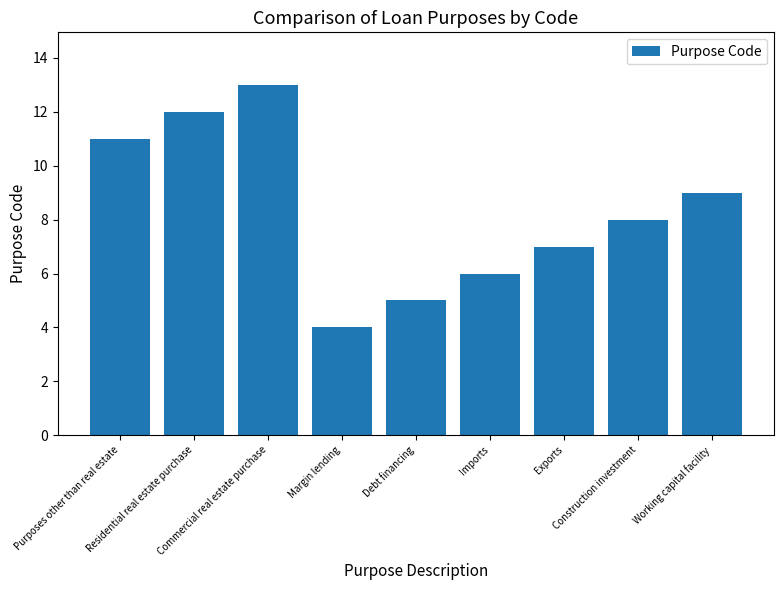

Reading left to right, list all the values displayed in this chart.

11	12	13	4	5	6	7	8	9